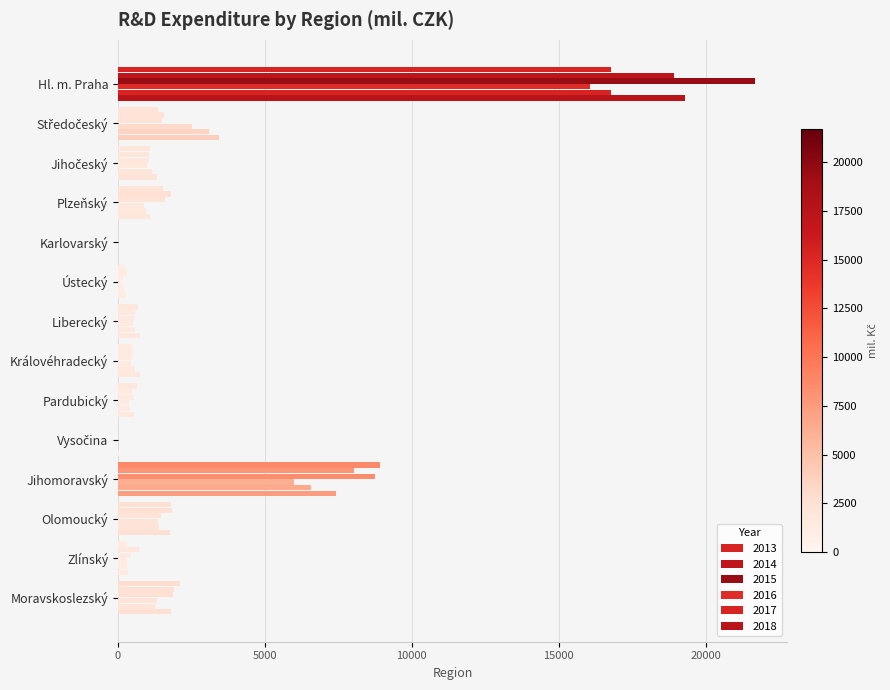

What is the value of the 2017 bar at the 8th from the left?

571.5